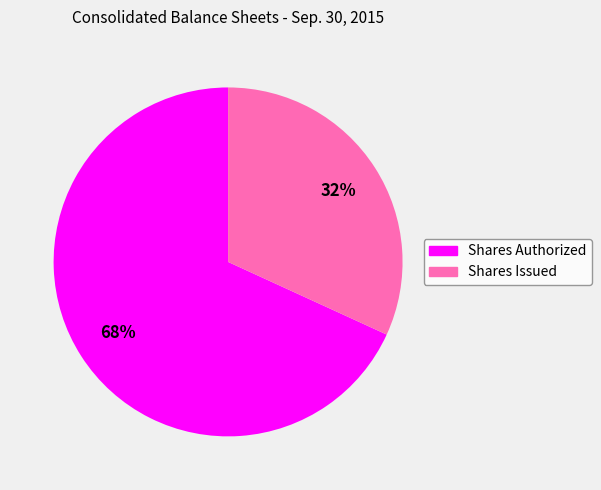

Does any single category account for the majority?

Yes